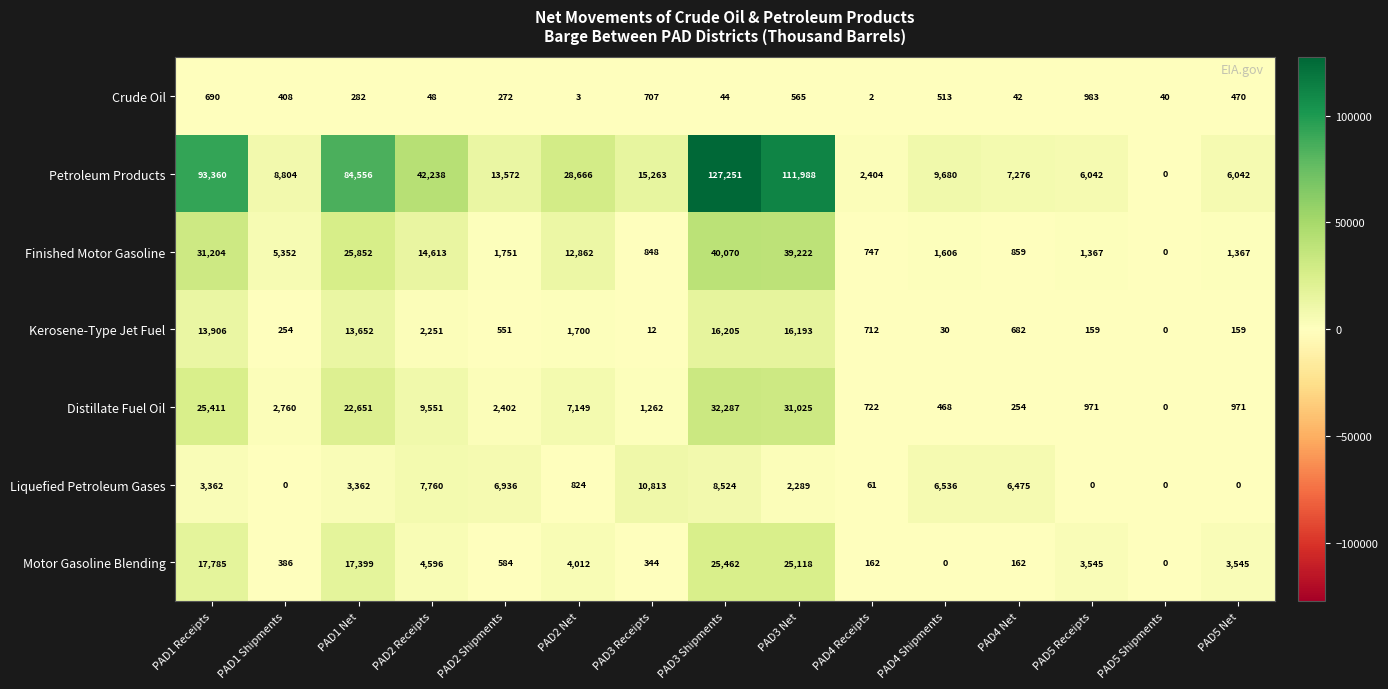

What is the average value of the Motor Gasoline Blending series?

6873